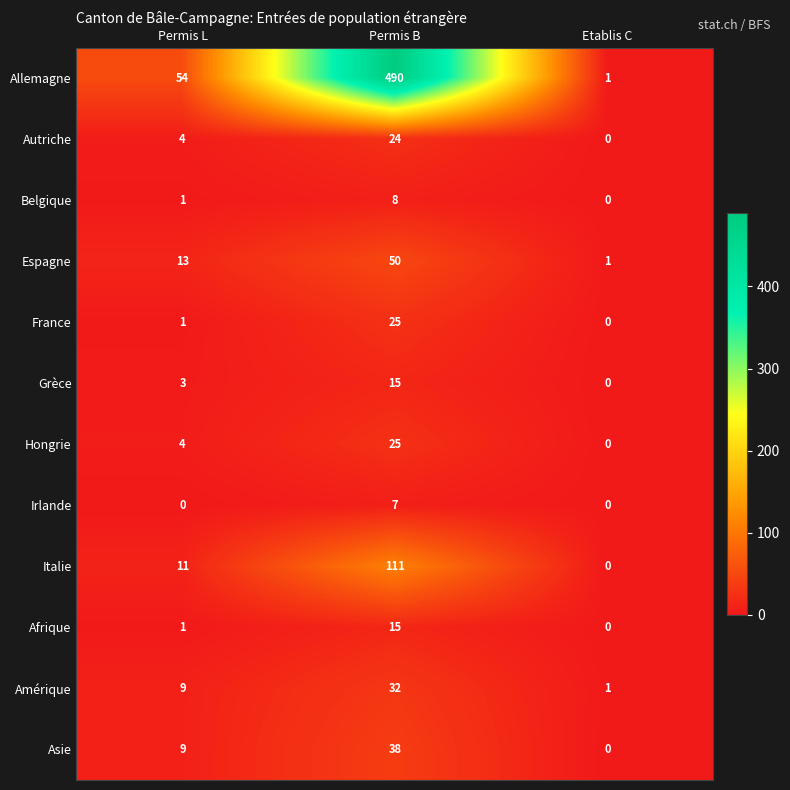

What is the sum of the Asie values at Etablis C and Permis L?

9